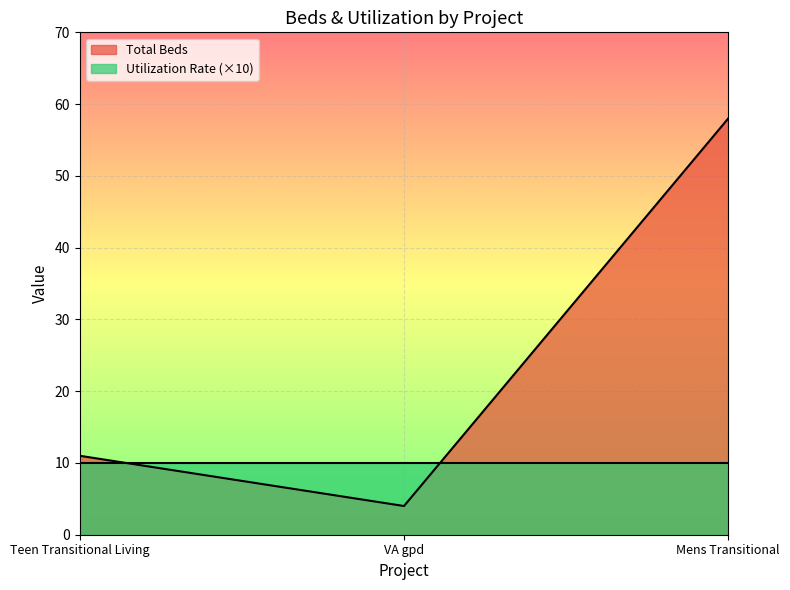

How many categories are shown in the chart?

3